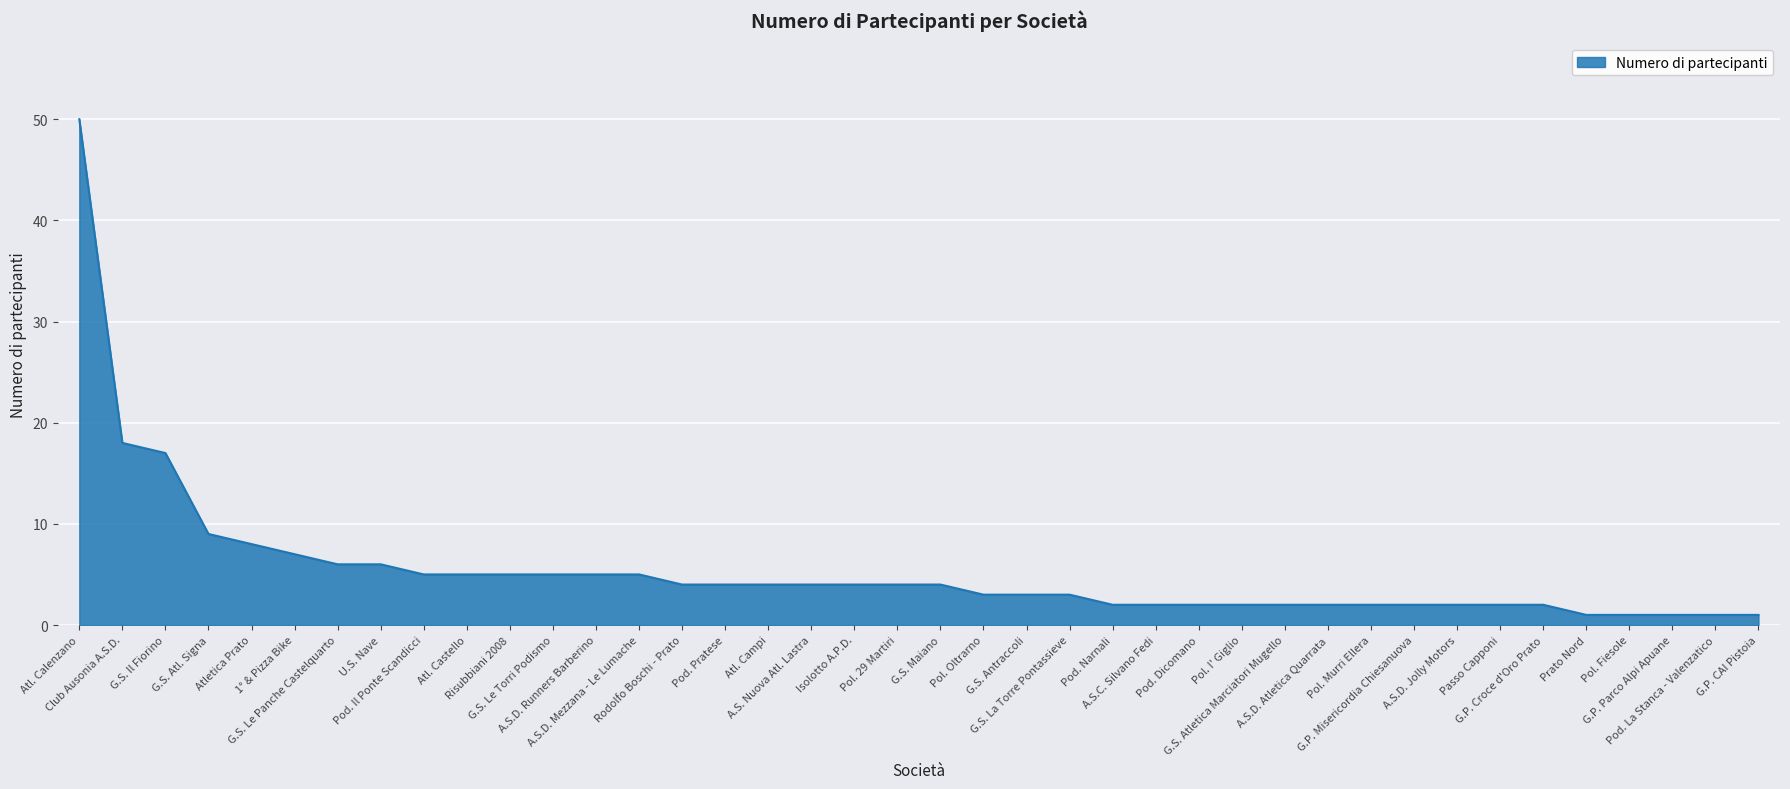

What is the difference between the values at A.S.D. Runners Barberino and Pod. Narnali?

3